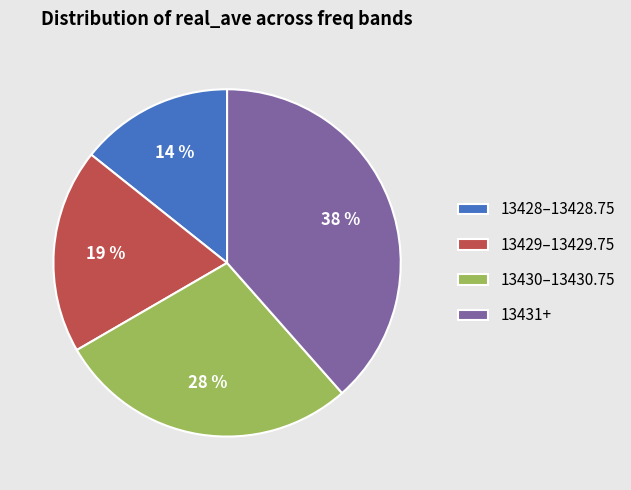

What percentage is the 13428–13428.75 slice, to the nearest percent?

14%